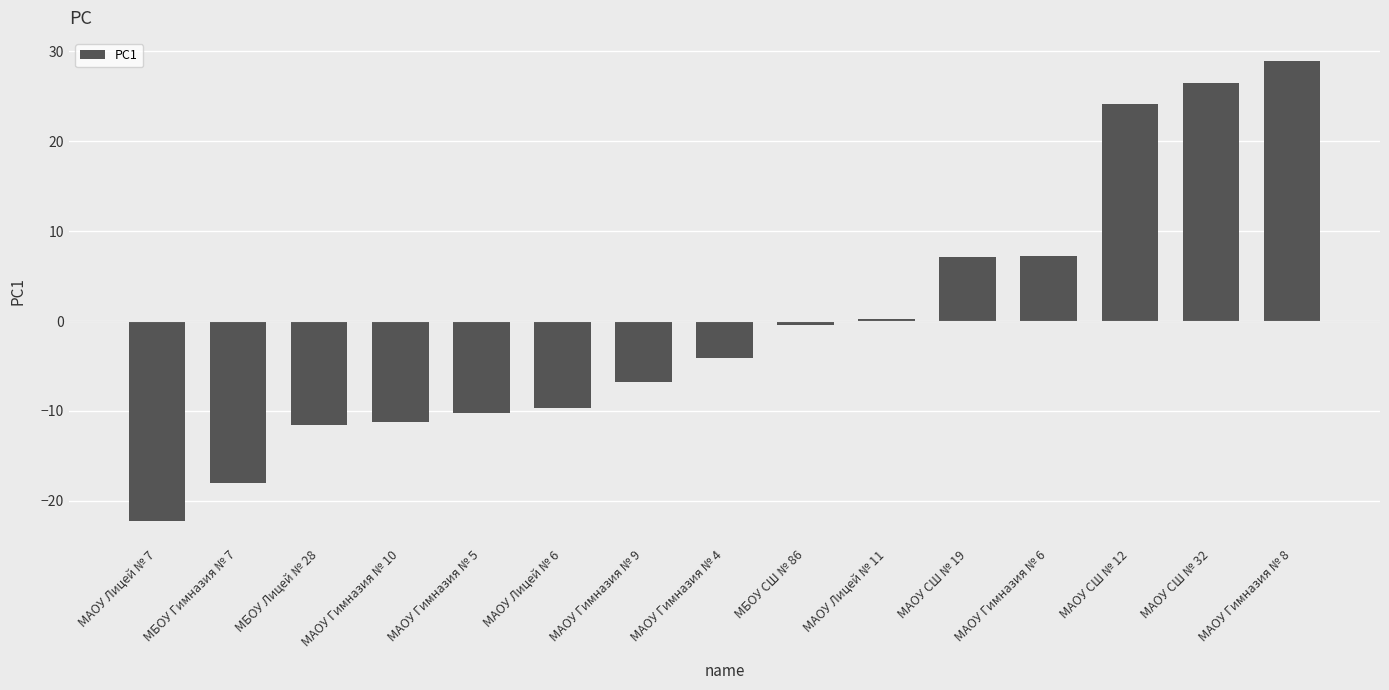

What position from the right is МАОУ СШ № 19?

5